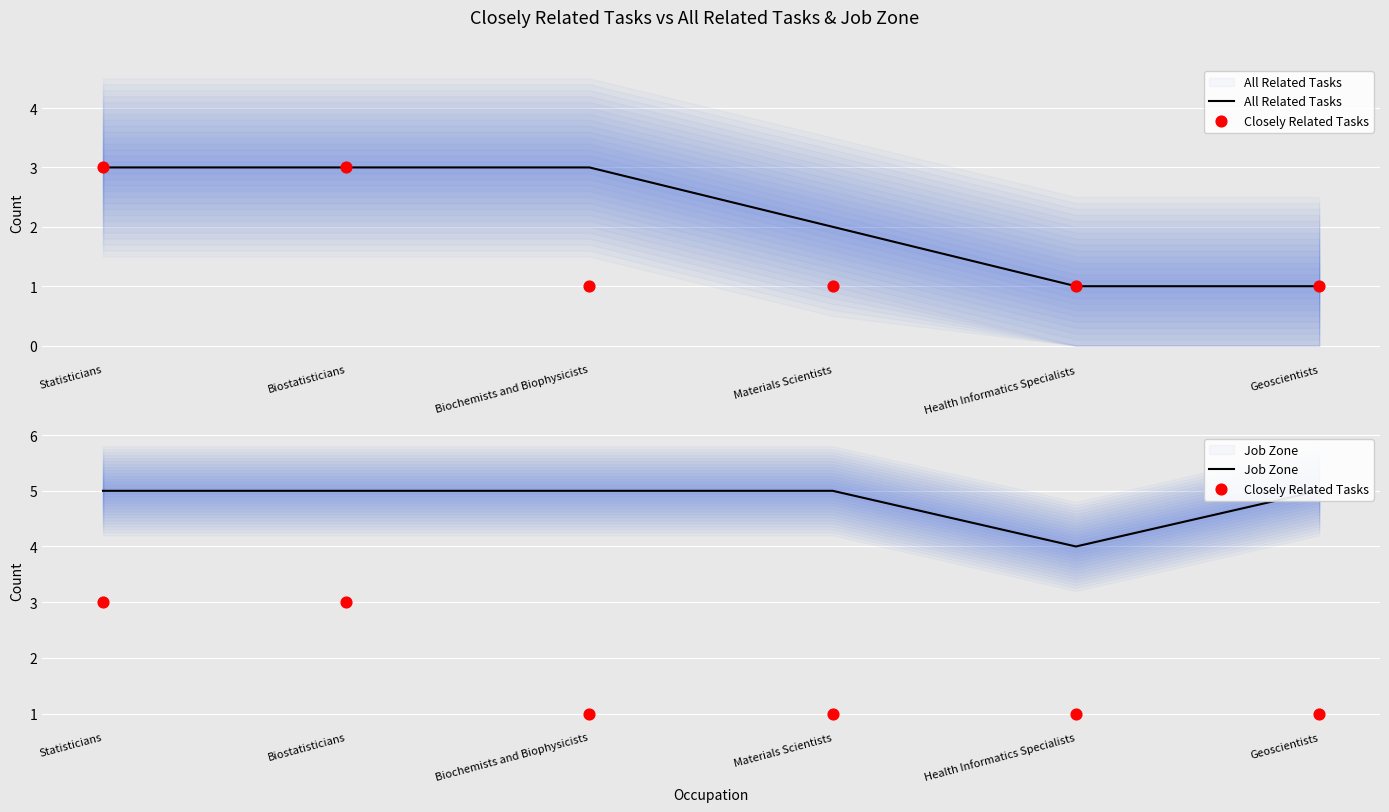

Which series has the largest total across all categories?

Job Zone